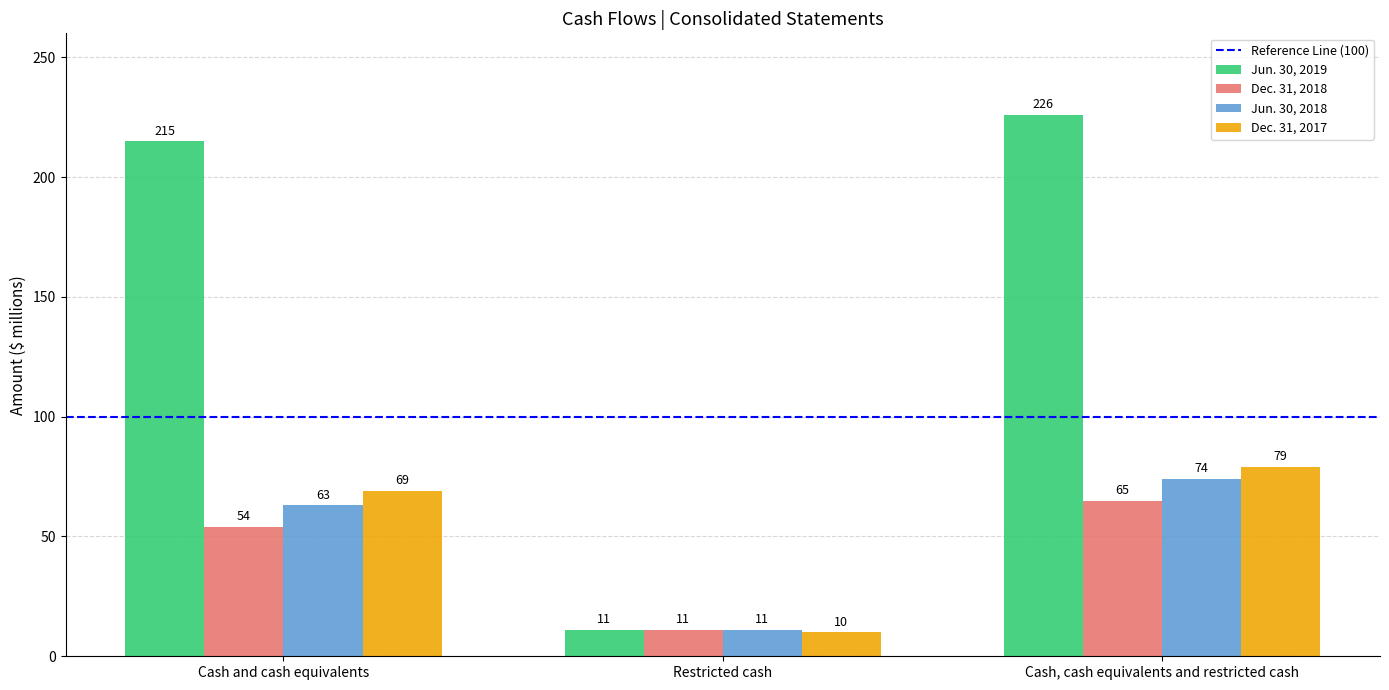

What is the difference between the Dec. 31, 2017 values at Cash, cash equivalents and restricted cash and Restricted cash?

69